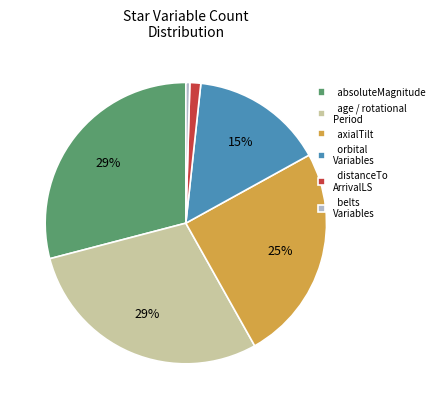

To the nearest percent, what is the difference between the largest and smallest slice percentages?

29%